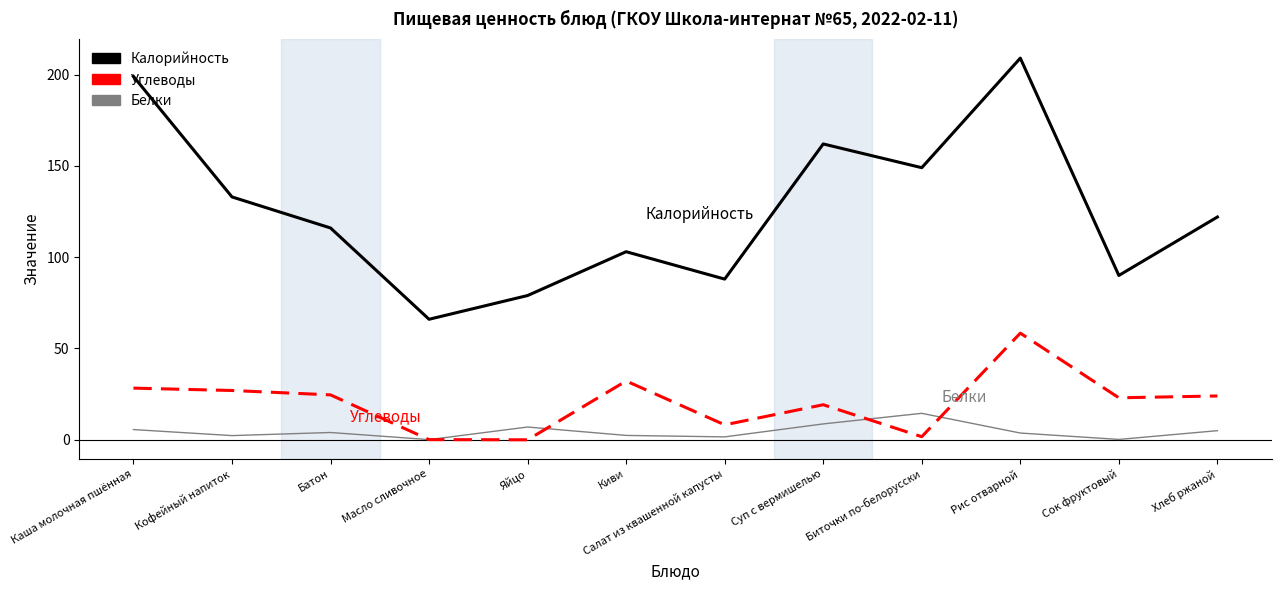

Where does the Белки series first go above 4?

Каша молочная пшённая